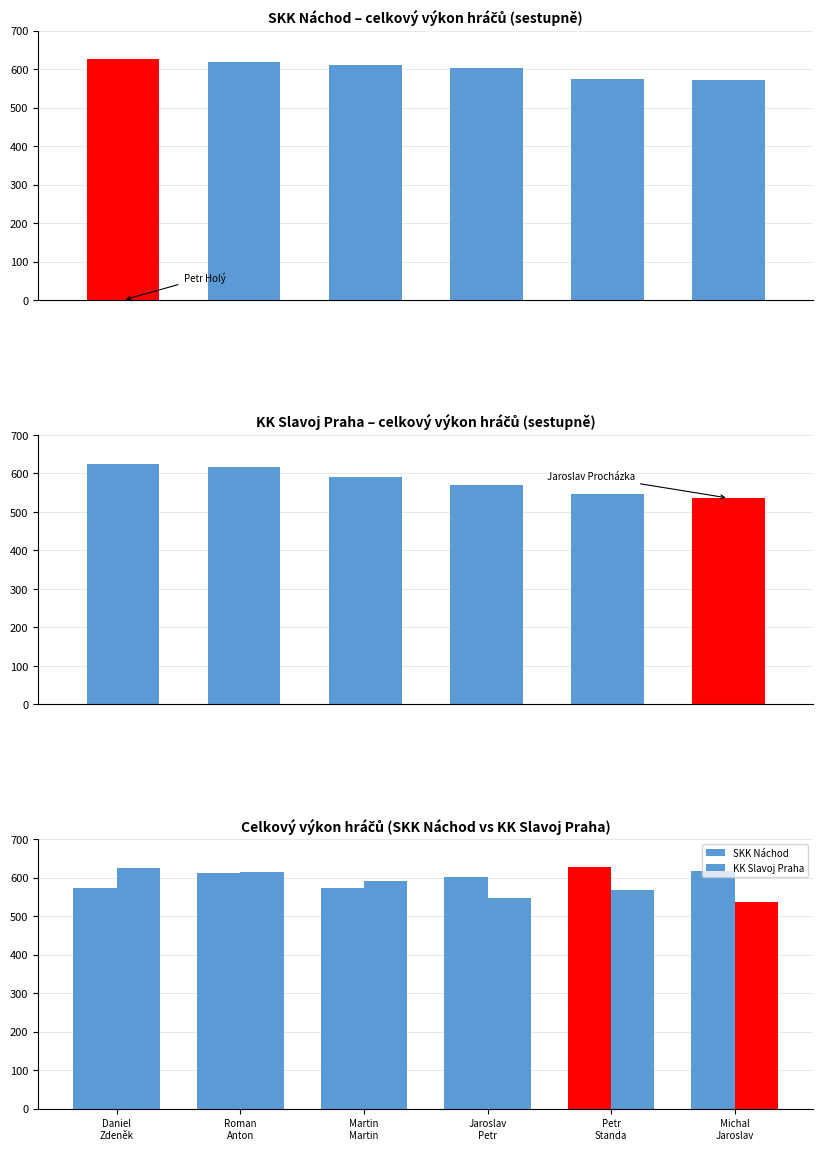

Does the chart contain stacked bars?

No